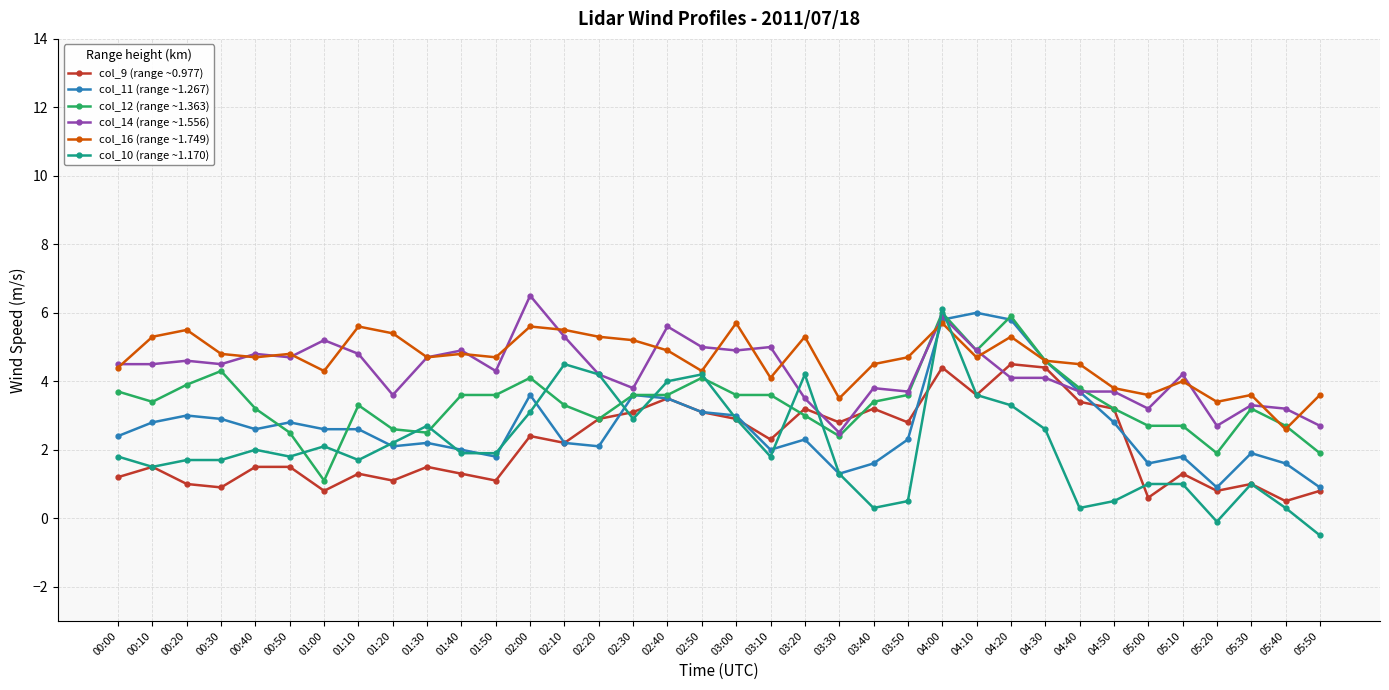

What is the maximum value shown in the chart?

6.5